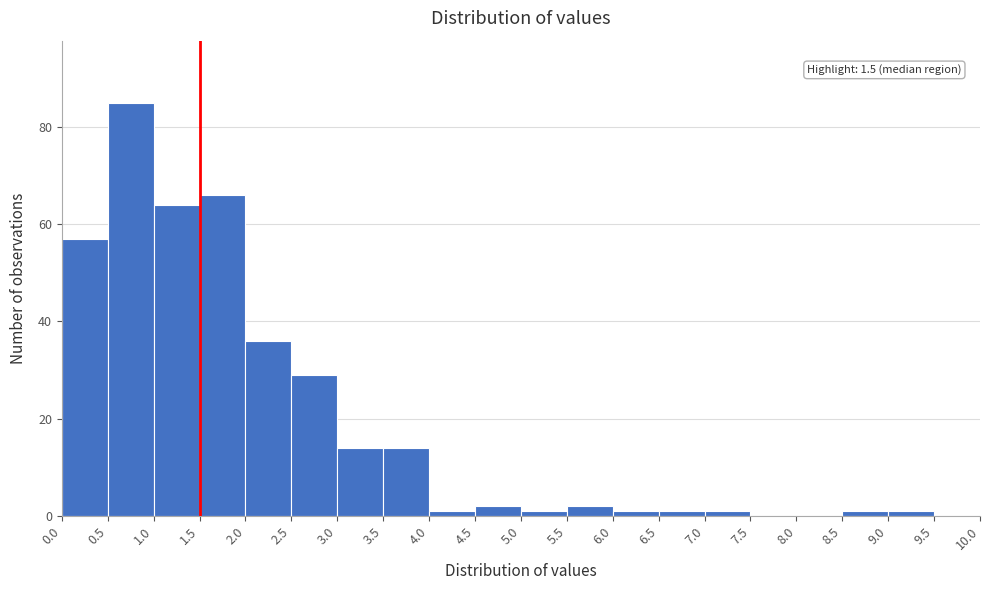

Which range on the x-axis has the tallest bar?

0.5 to 1.0